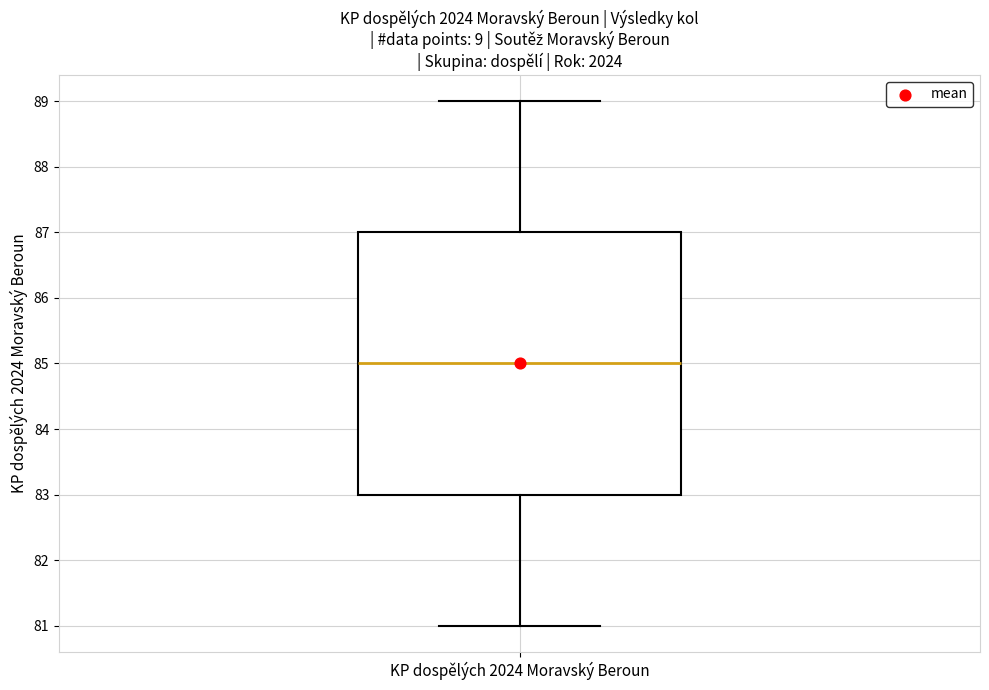

Read this box plot against the y-axis: the position of the median line, the range covered by the box, and the ends of both whiskers. The values are not printed on the chart, so give them approximately, as read against the axis.

median 85, box 83 to 87, whiskers 81 to 89